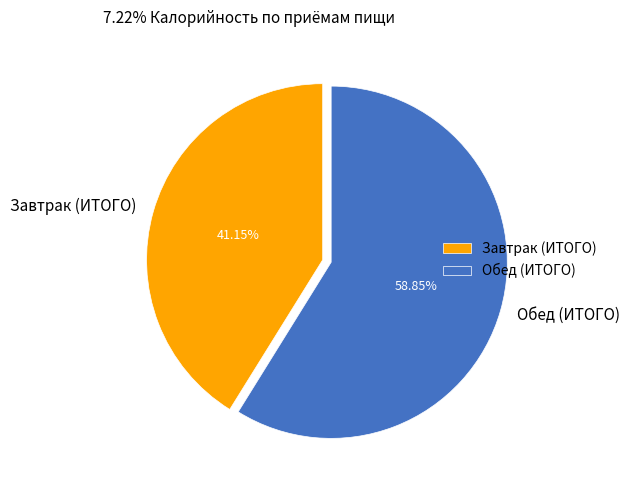

How many segments does this pie chart have?

2